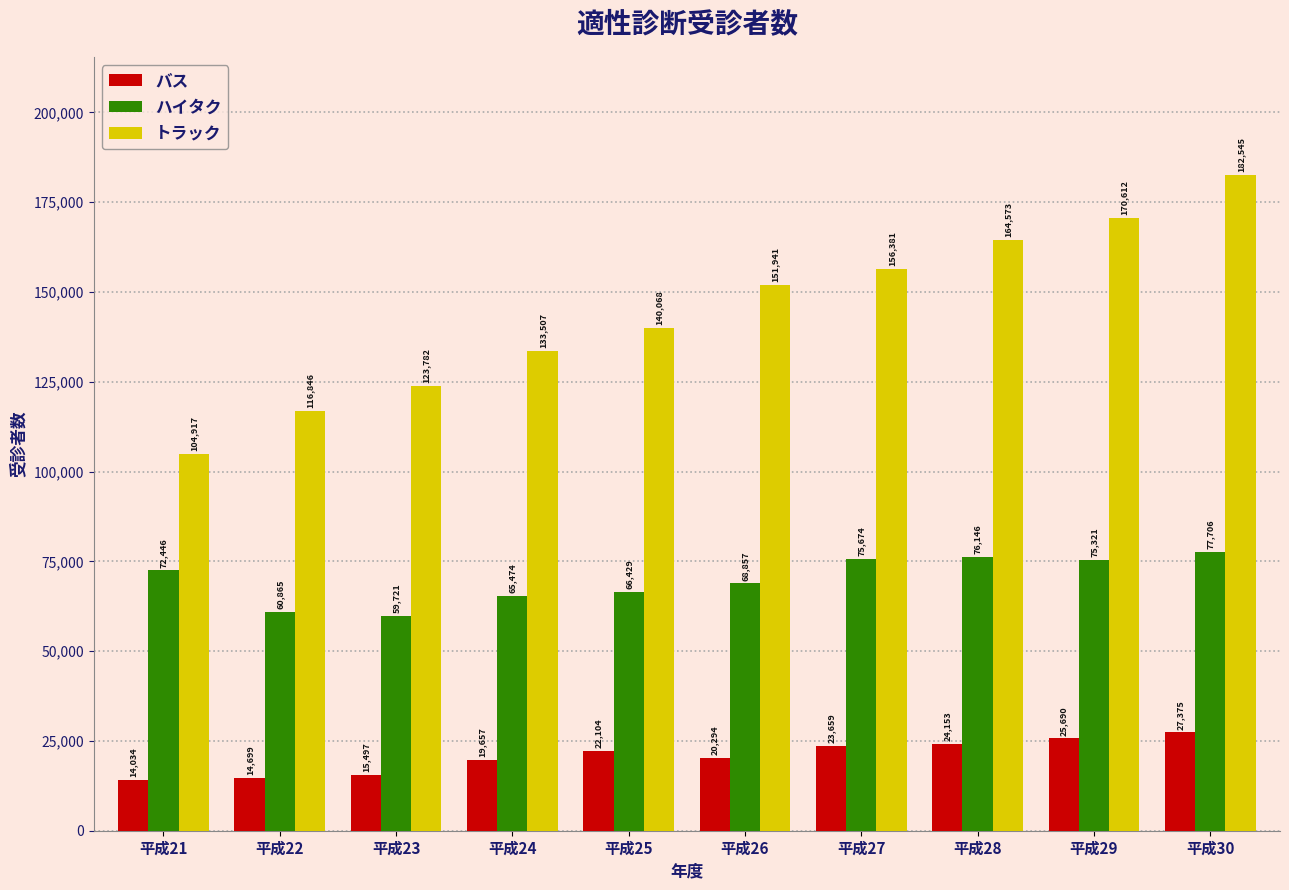

Which series has the widest spread of values?

トラック